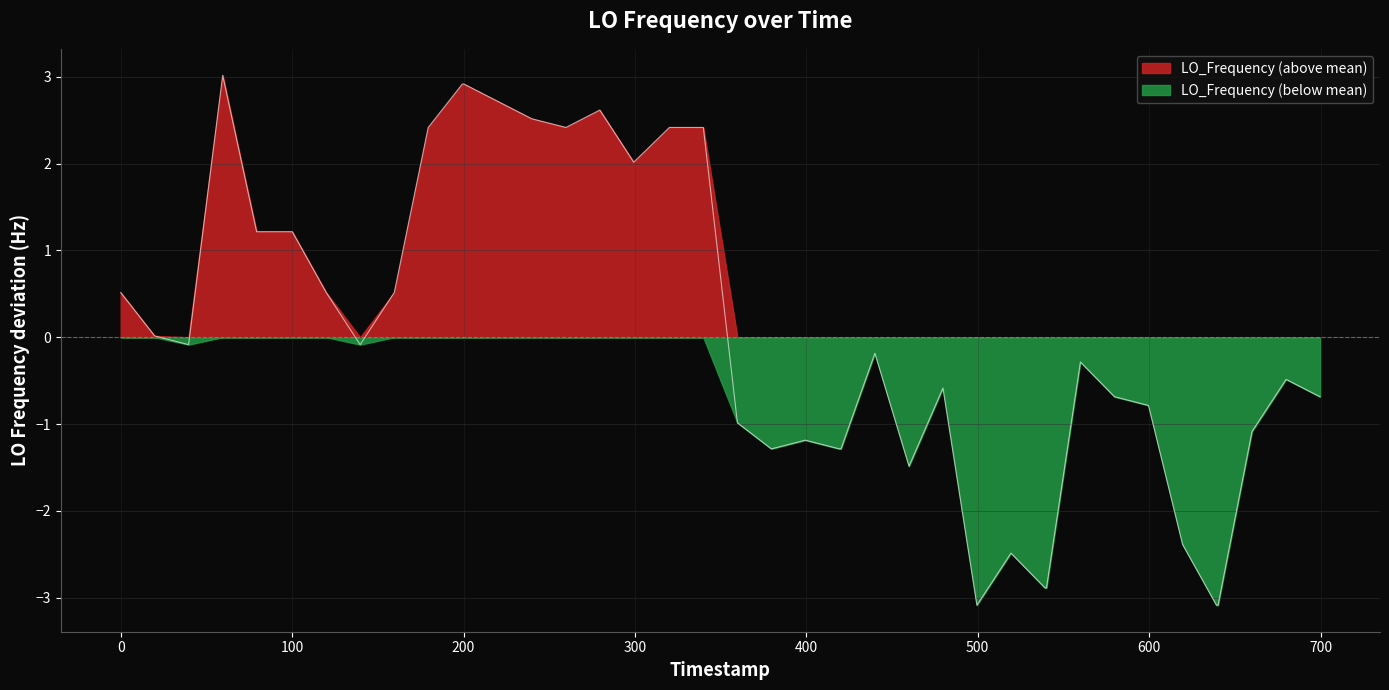

What is the maximum value for LO_Frequency (above mean)?

3.0